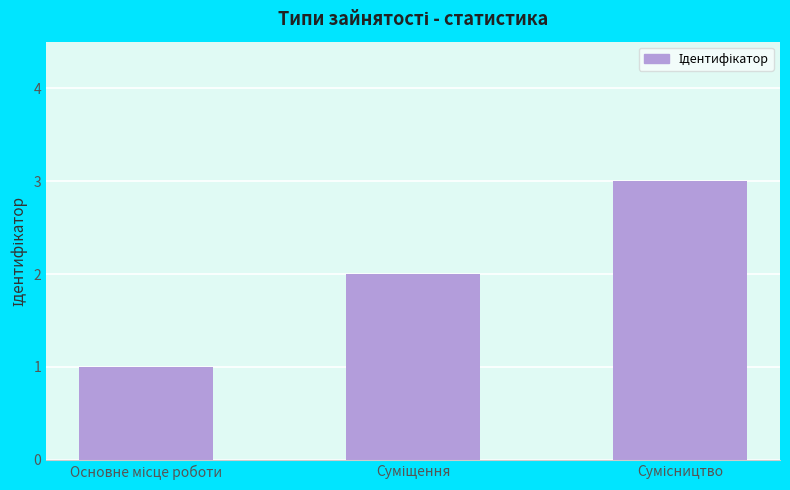

What is the smallest value displayed?

1